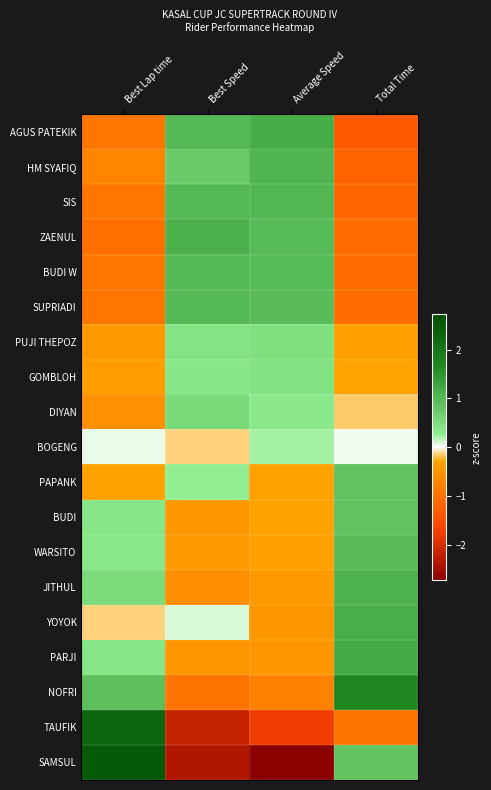

Reading left to right, transcribe all the data shown in this chart.

AGUS PATEKIK: Best Lap time=-1.0	Best Speed=1.0	Average Speed=1.2	Total Time=-1.3
HM SYAFIQ: Best Lap time=-0.7	Best Speed=0.8	Average Speed=1.1	Total Time=-1.2
SIS: Best Lap time=-1.0	Best Speed=1.0	Average Speed=1.0	Total Time=-1.2
ZAENUL: Best Lap time=-1.0	Best Speed=1.1	Average Speed=1.0	Total Time=-1.1
BUDI W: Best Lap time=-0.9	Best Speed=1.0	Average Speed=1.0	Total Time=-1.1
SUPRIADI: Best Lap time=-1.0	Best Speed=1.0	Average Speed=1.0	Total Time=-1.1
PUJI THEPOZ: Best Lap time=-0.4	Best Speed=0.4	Average Speed=0.5	Total Time=-0.3
GOMBLOH: Best Lap time=-0.4	Best Speed=0.4	Average Speed=0.4	Total Time=-0.3
DIYAN: Best Lap time=-0.6	Best Speed=0.6	Average Speed=0.3	Total Time=-0.2
BOGENG: Best Lap time=0.1	Best Speed=-0.1	Average Speed=0.2	Total Time=0.0
PAPANK: Best Lap time=-0.3	Best Speed=0.3	Average Speed=-0.3	Total Time=0.9
BUDI: Best Lap time=0.4	Best Speed=-0.5	Average Speed=-0.3	Total Time=0.9
WARSITO: Best Lap time=0.4	Best Speed=-0.4	Average Speed=-0.4	Total Time=1.0
JITHUL: Best Lap time=0.5	Best Speed=-0.6	Average Speed=-0.4	Total Time=1.1
YOYOK: Best Lap time=-0.1	Best Speed=0.1	Average Speed=-0.5	Total Time=1.1
PARJI: Best Lap time=0.4	Best Speed=-0.5	Average Speed=-0.5	Total Time=1.2
NOFRI: Best Lap time=0.9	Best Speed=-1.0	Average Speed=-0.8	Total Time=1.7
TAUFIK: Best Lap time=2.3	Best Speed=-2.2	Average Speed=-1.8	Total Time=-1.0
SAMSUL: Best Lap time=2.5	Best Speed=-2.4	Average Speed=-2.7	Total Time=0.8